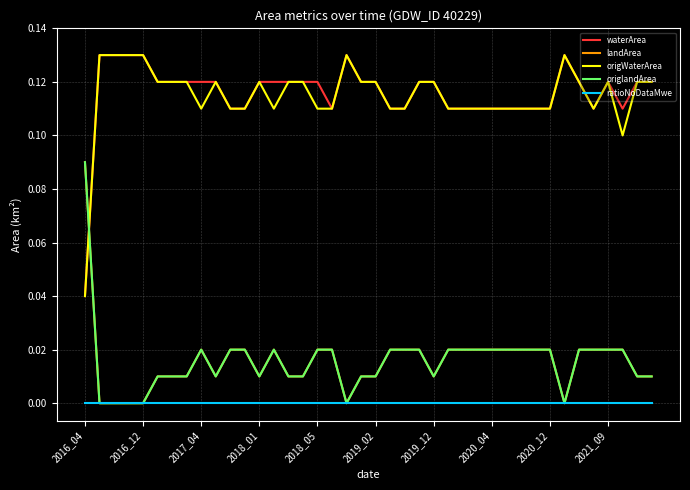

Where is the first local minimum for waterArea?

17